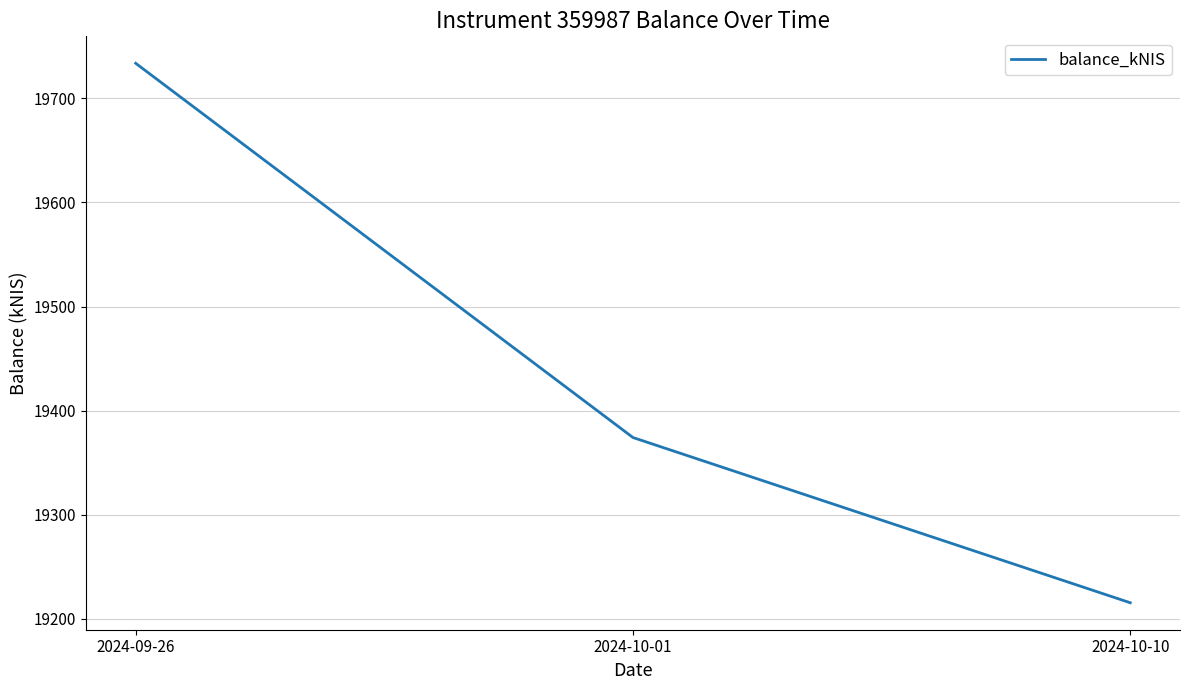

How many values are below 19374?

1